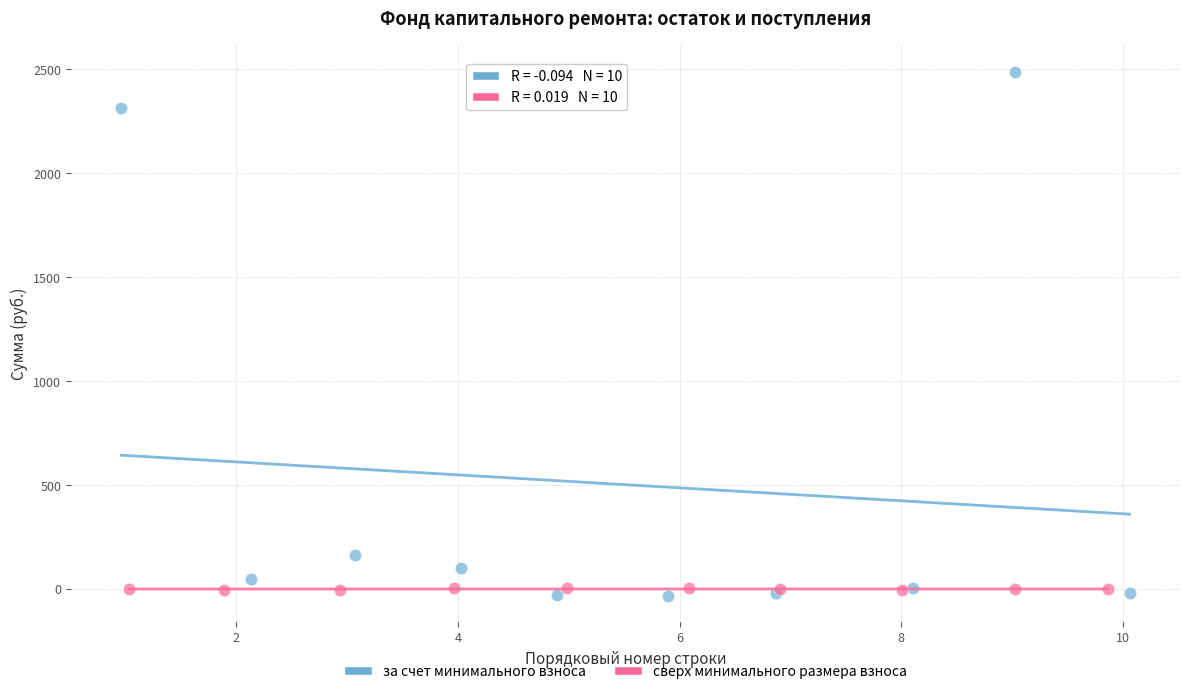

What are all the series names shown in the legend?

за счет минимального взноса, сверх минимального размера взноса